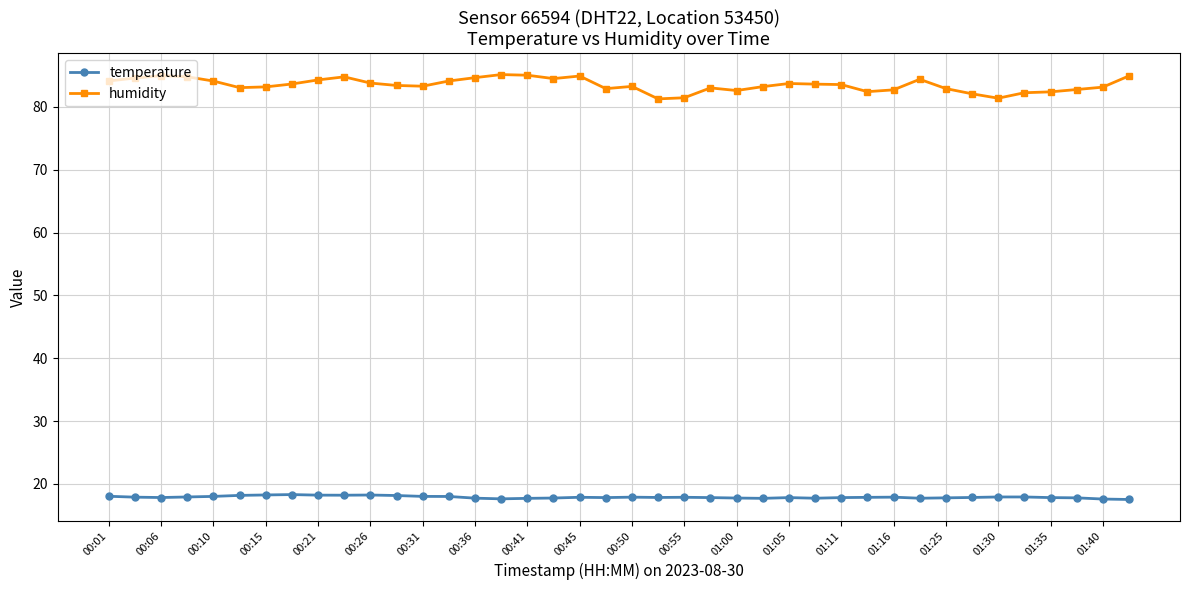

What is the greatest value displayed?

85.2